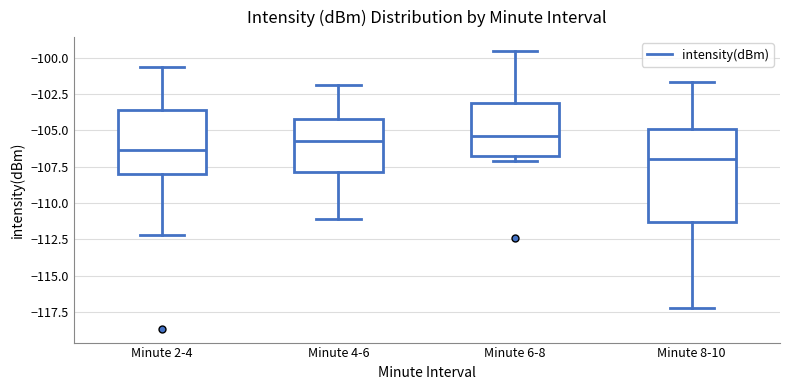

Reading left to right, transcribe this box plot: for each box, give where its median line is, the range the box spans, and where its two whiskers end, as read against the y-axis. The values are not printed on the chart, so give them approximately, as read against the axis.

Minute 2-4: median -106.5, box -108.0 to -103.5, whiskers -112.0 to -100.5
Minute 4-6: median -105.5, box -108.0 to -104.0, whiskers -111.0 to -102.0
Minute 6-8: median -105.5, box -107.0 to -103.0, whiskers -107.0 (just below the box's lower edge) to -99.5
Minute 8-10: median -107.0, box -111.5 to -105.0, whiskers -117.0 to -101.5